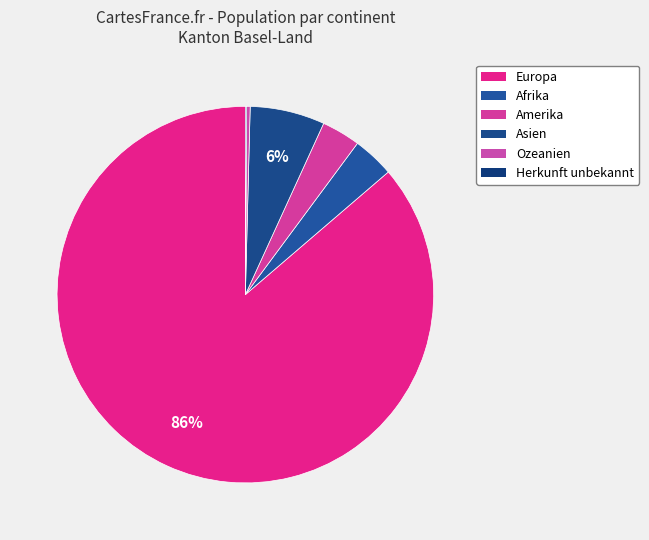

To the nearest percent, what is the average slice percentage?

17%